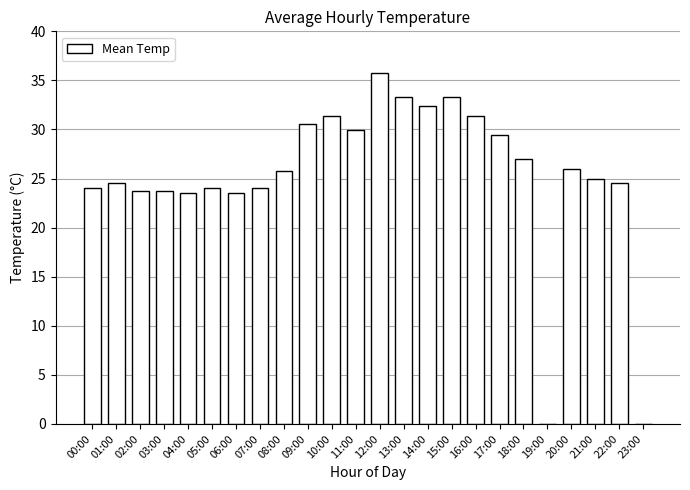

What is the approximate value at 17:00?

29.4